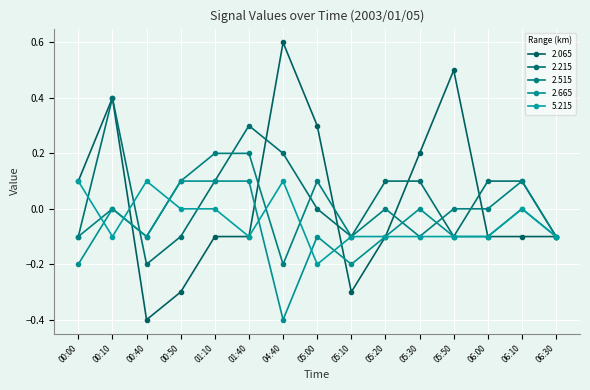

Where does the 2.215 series first go above 0?

00:10